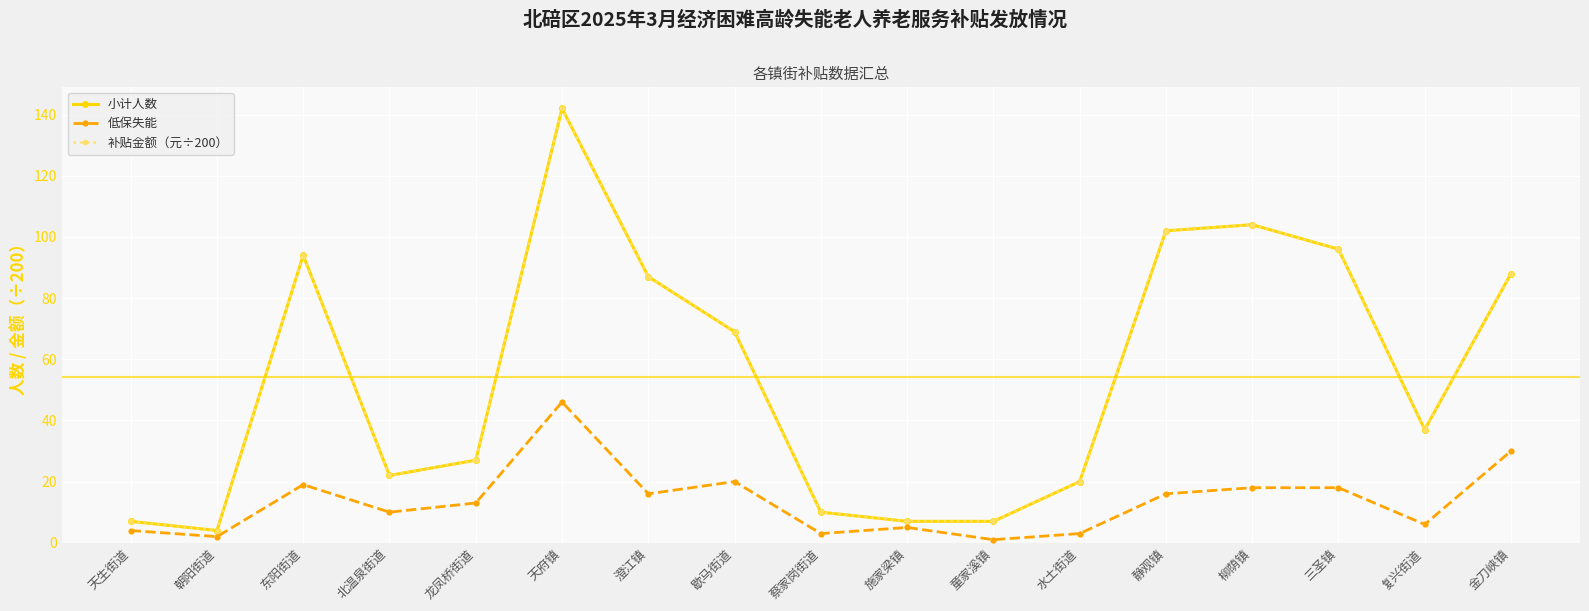

Does the chart have visible grid lines?

Yes